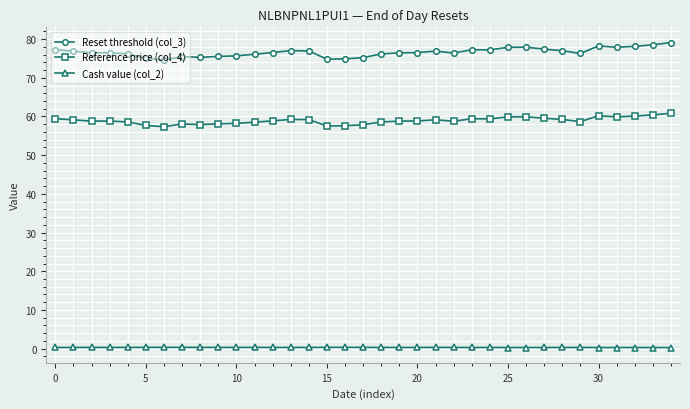

What is the difference between the second highest and second lowest values in the Reset threshold (col_3) series?

3.7